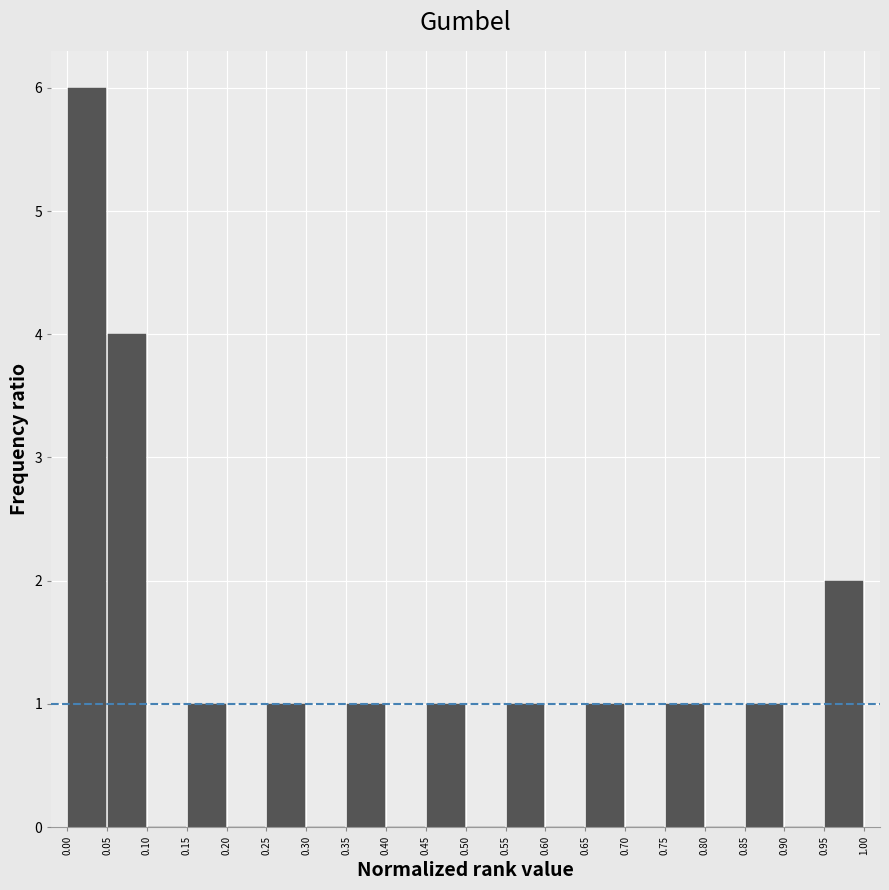

Over which range of the x-axis is the bar tallest?

0.00 to 0.05